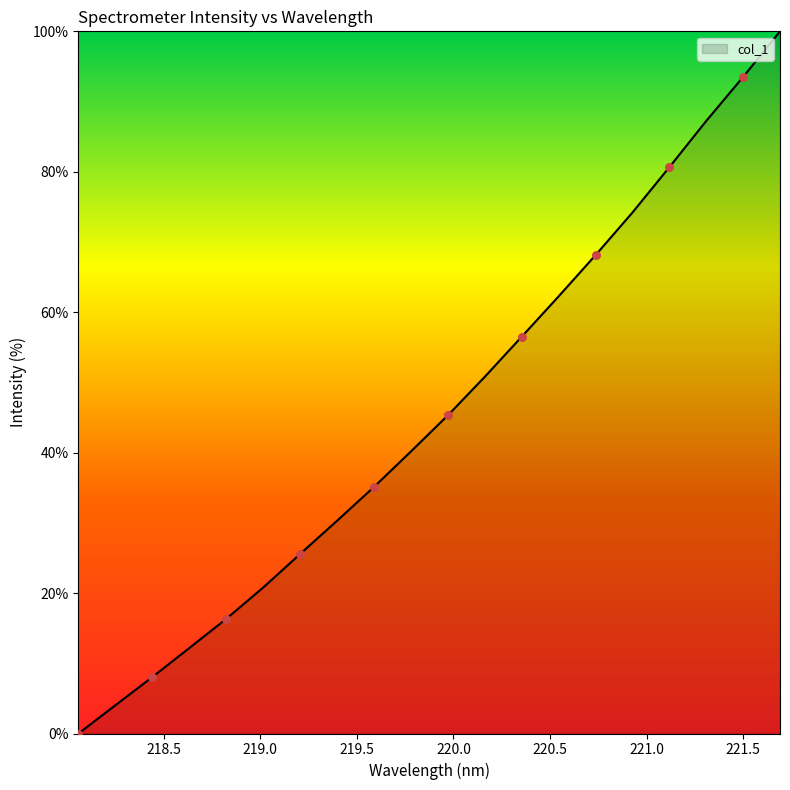

What is the greatest value displayed?

100.0